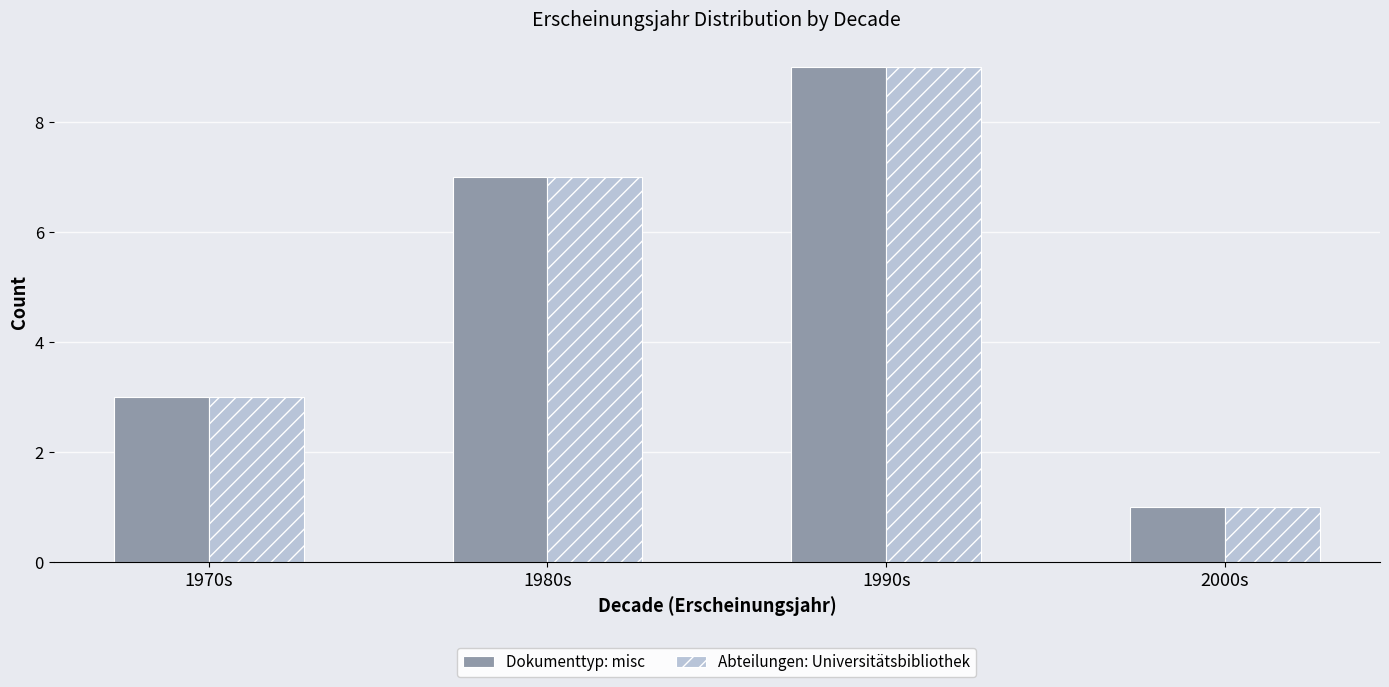

Reading left to right, what are all the values shown in this chart?

Dokumenttyp: misc: 3	7	9	1
Abteilungen: Universitätsbibliothek: 3	7	9	1